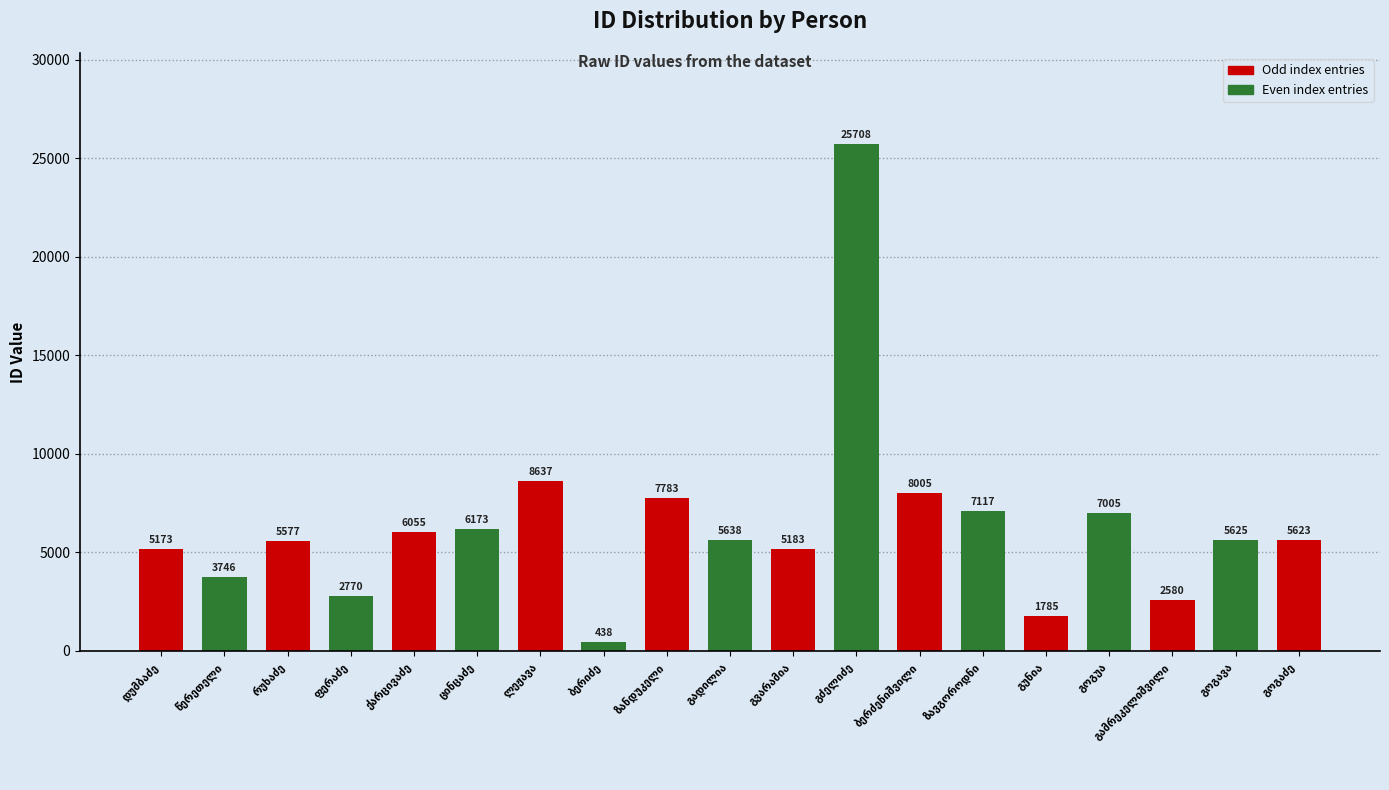

What is the minimum value shown in the chart?

438